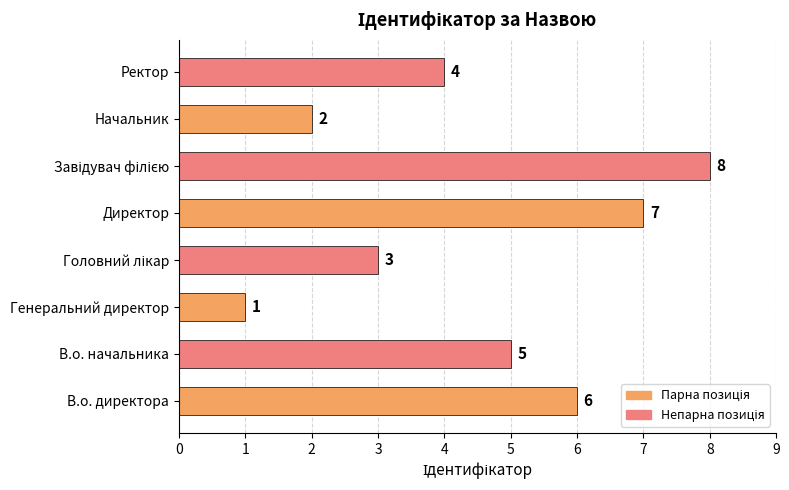

What is the maximum value shown in the chart?

8